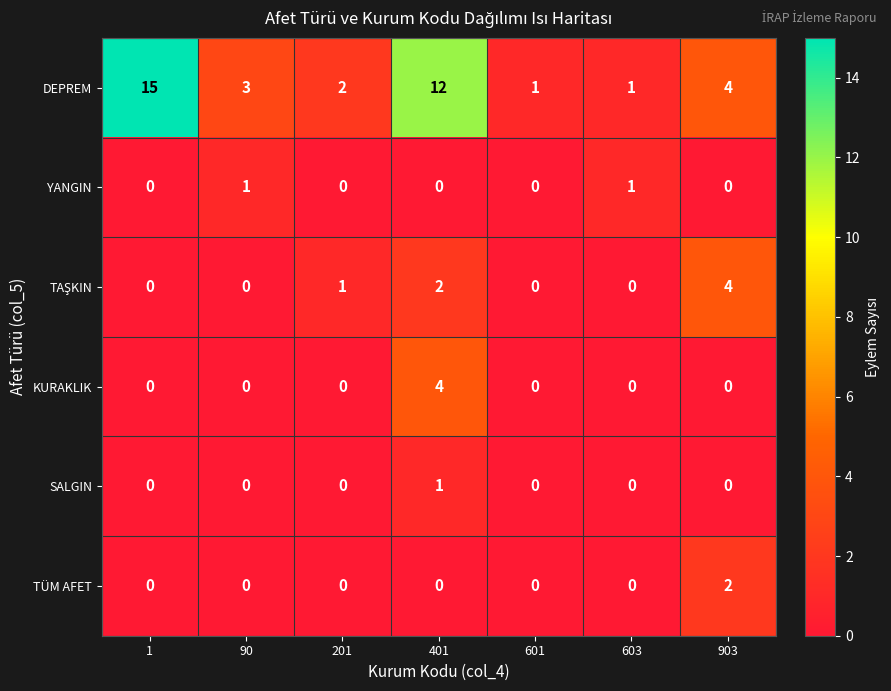

Count the number of categories in the chart.

7